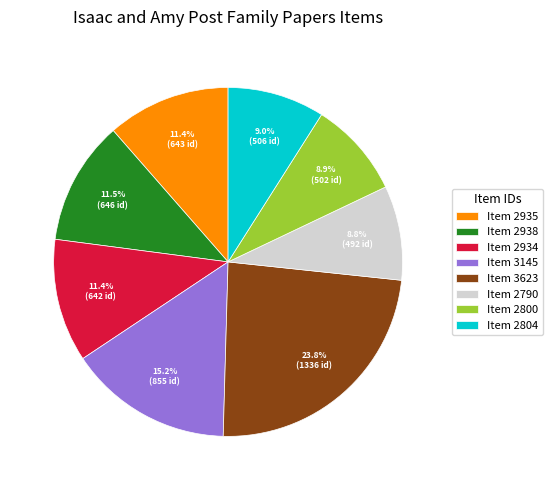

Is Item 3145 the majority of the pie?

No